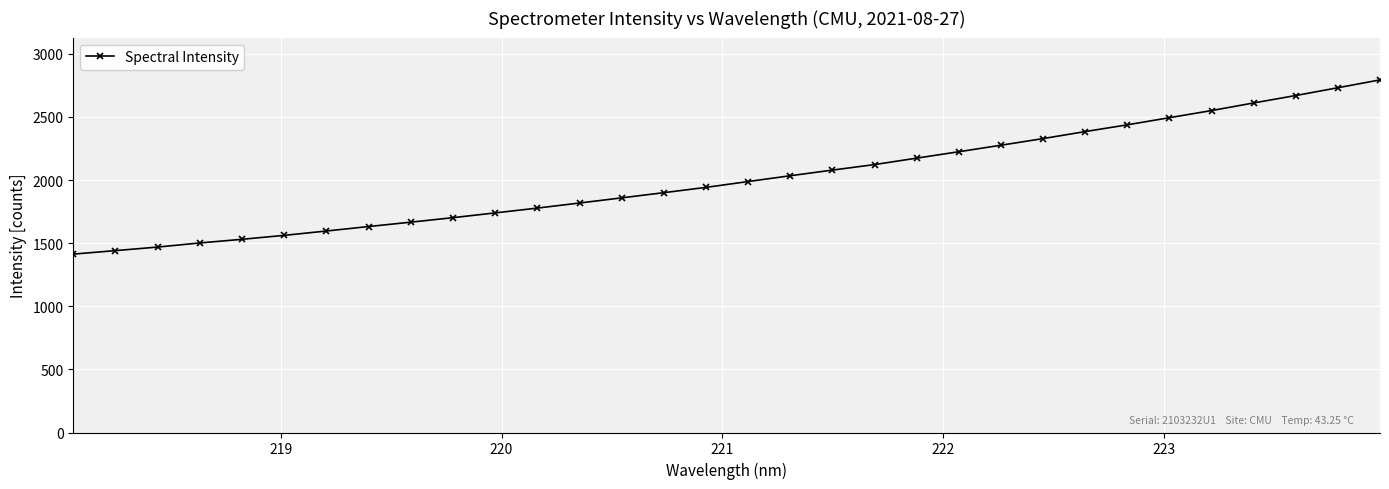

Does the chart display data point markers on the line(s)?

Yes